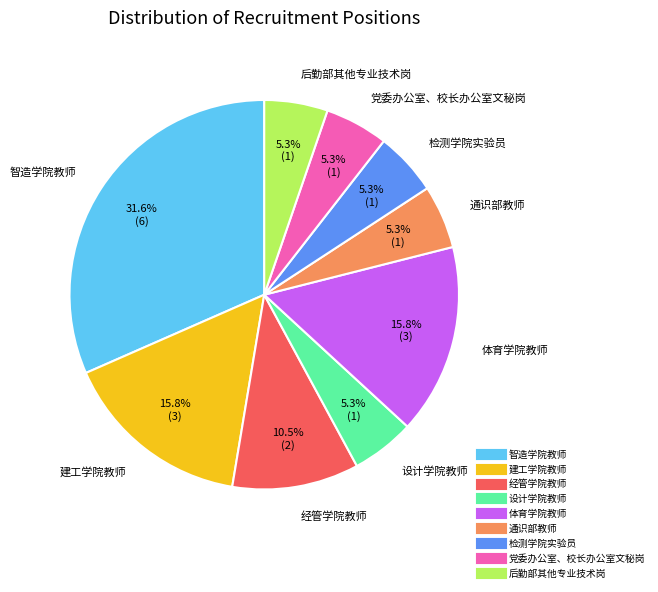

What is the largest slice in the pie chart?

智造学院教师